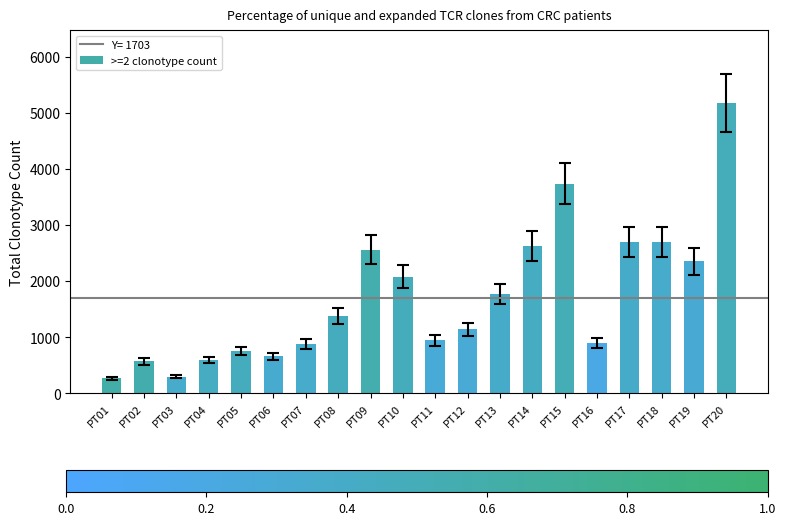

What value does the data have at PT17?

2696